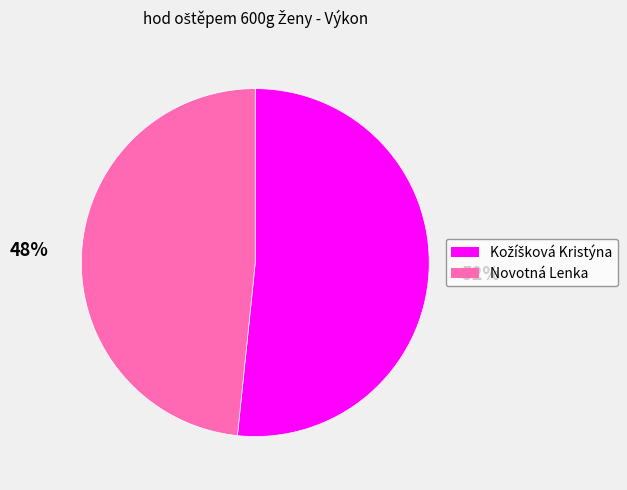

The Novotná Lenka slice represents 54% of the pie. True or false?

False